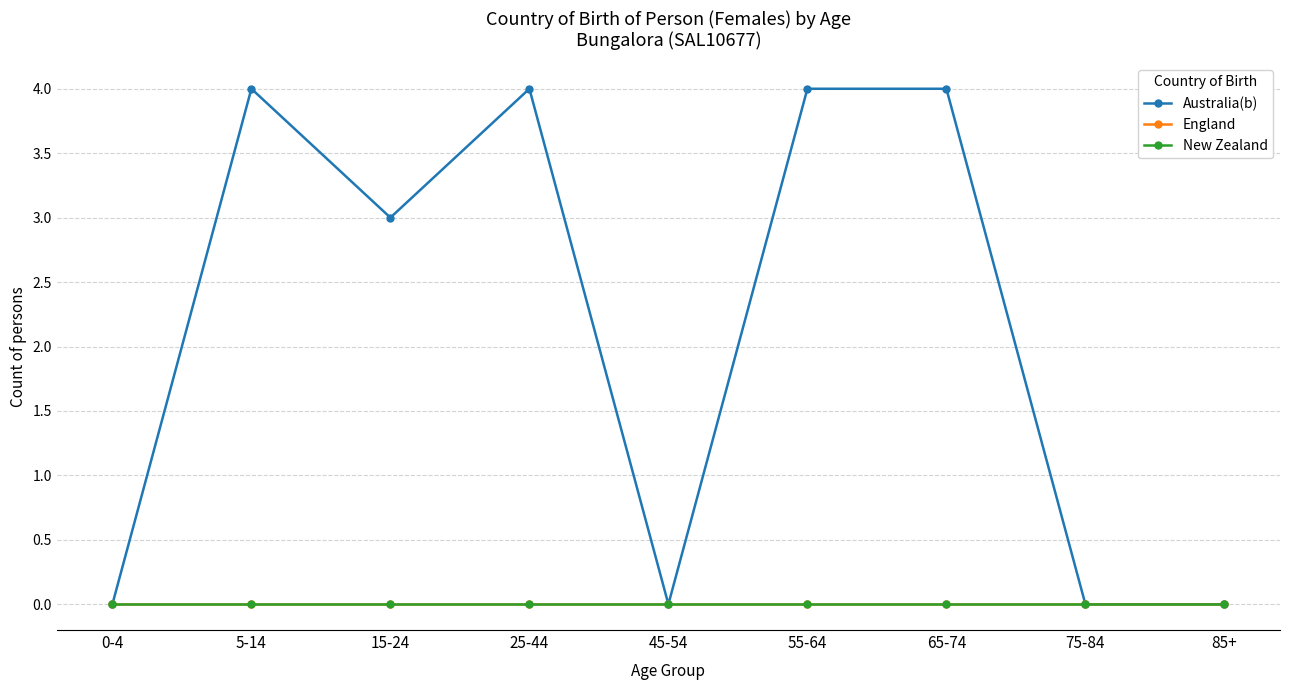

Where is Australia(b) nearest to the value 2?

15-24